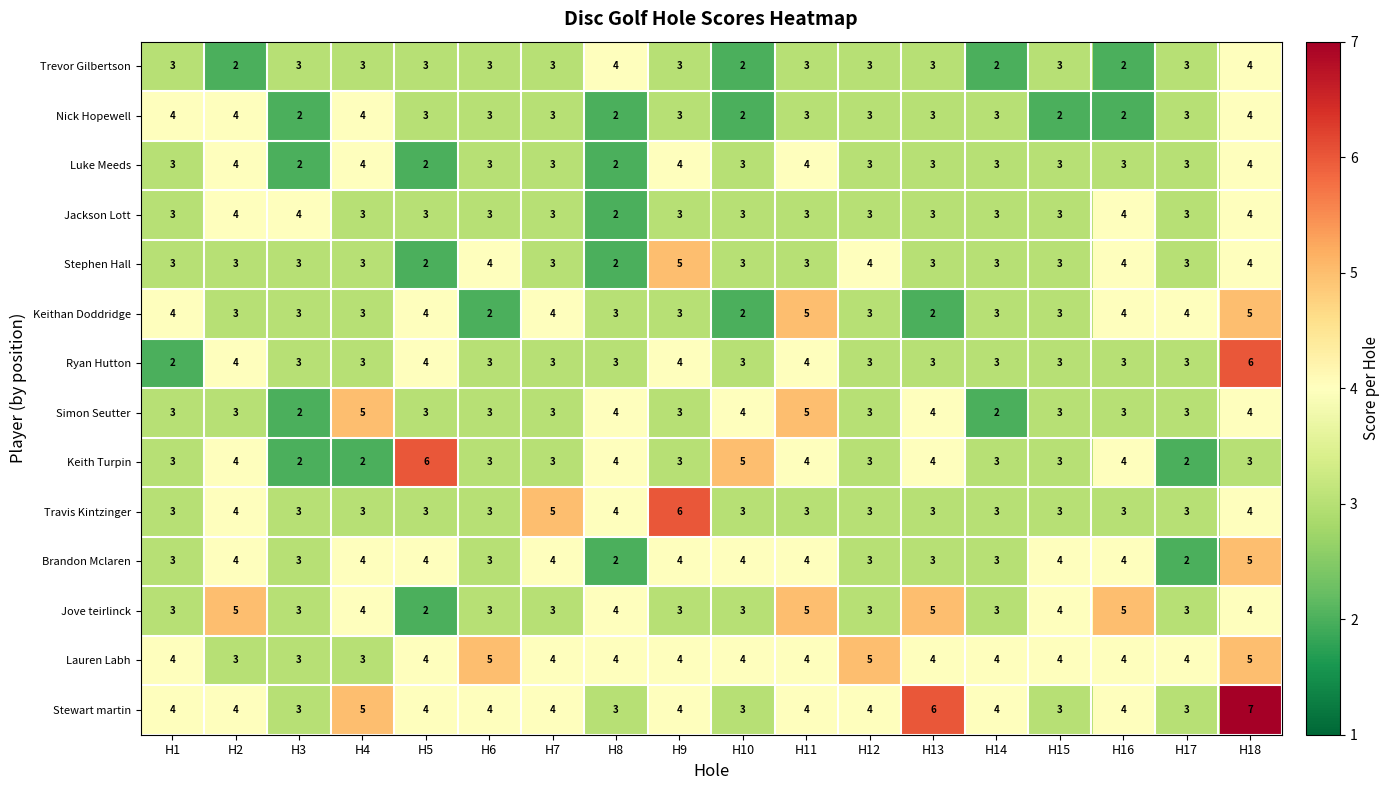

What is the difference between the highest and lowest values at H3?

2